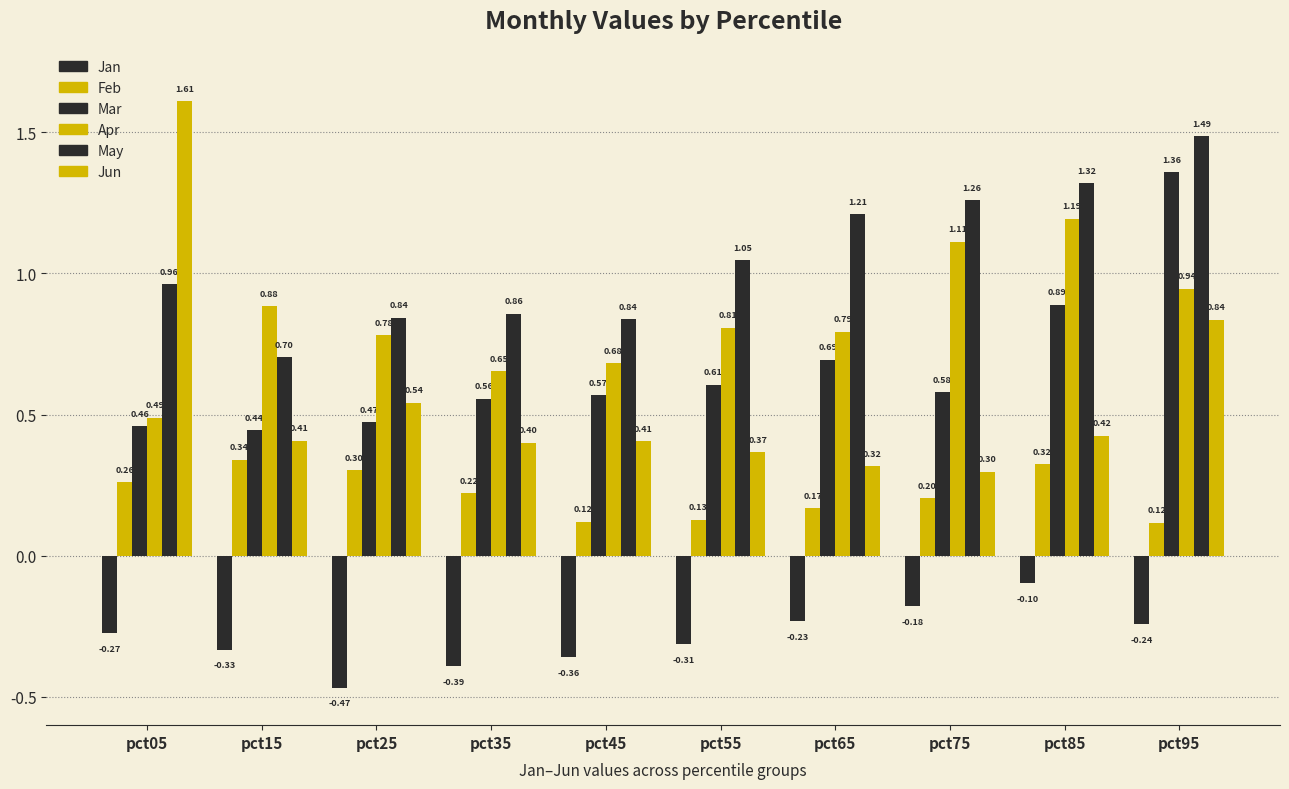

How many distinct data groups are displayed?

6